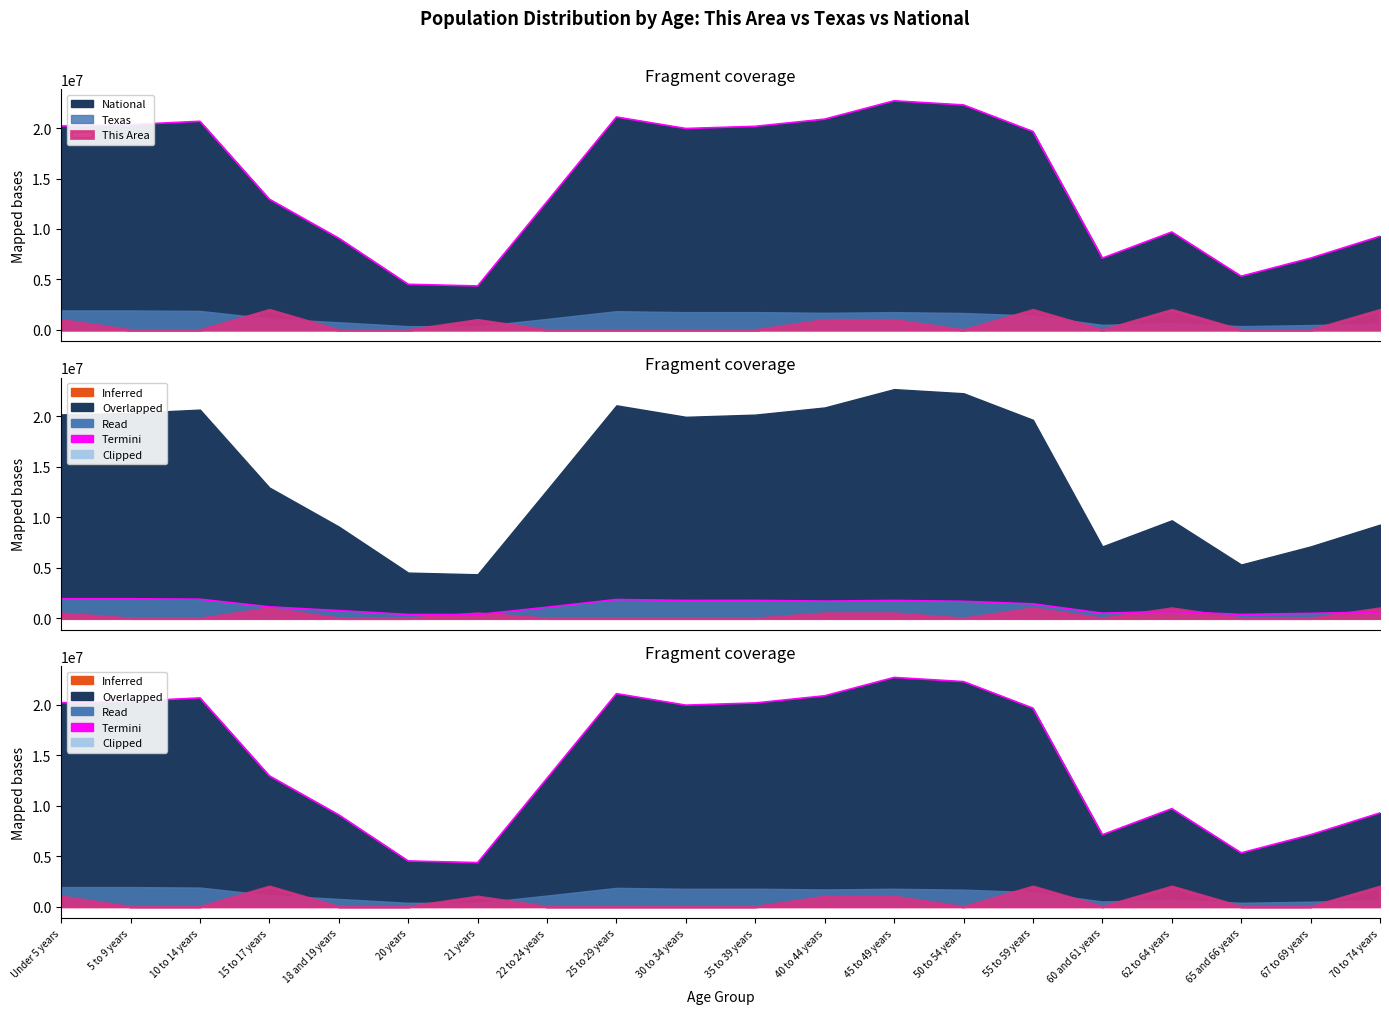

True or false: Texas has more than 0 points higher than both neighbors.

True